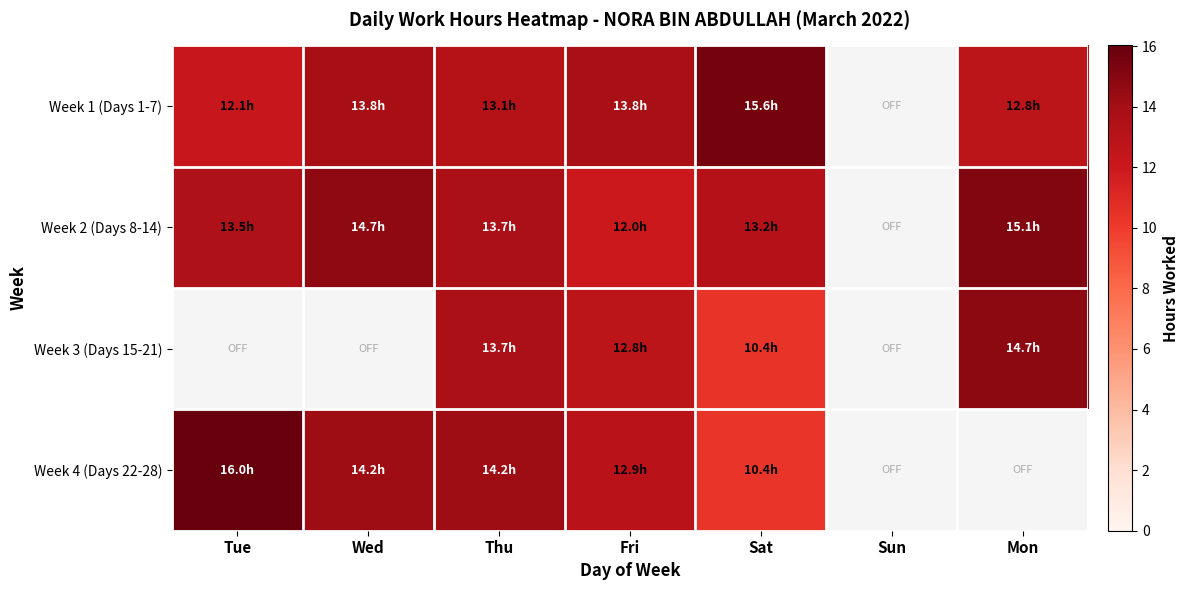

Which category has the lowest value in the Week 1 (Days 1-7) series?

Tue